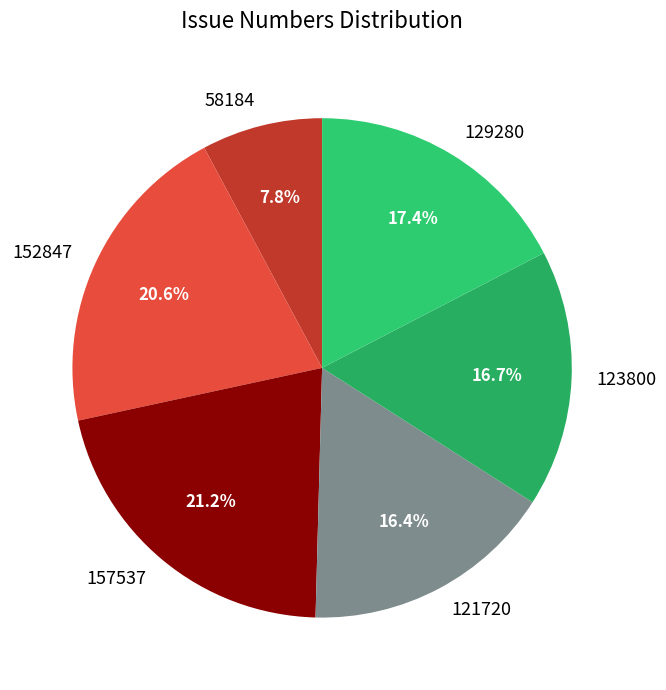

What is the ratio of the value at 123800 to the value at 157537?

0.8